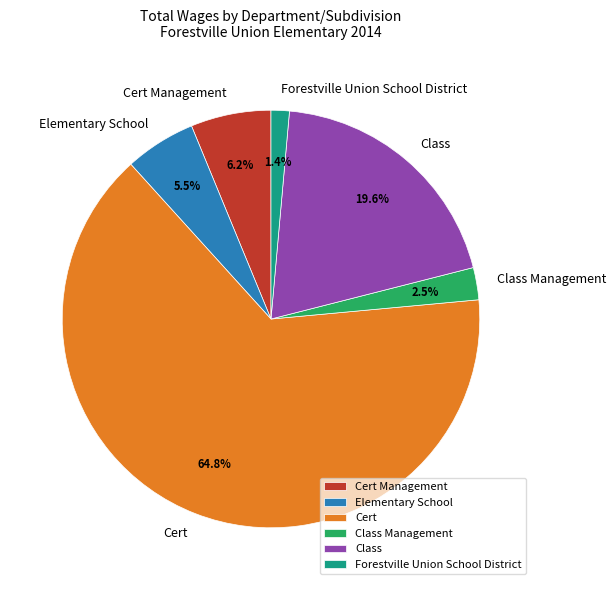

Rank the categories by value from highest to lowest.

Cert, Class, Cert Management, Elementary School, Class Management, Forestville Union School District